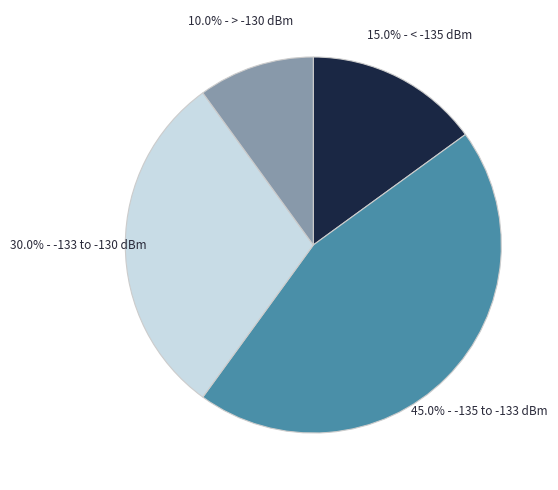

Is there a majority slice in this chart?

No